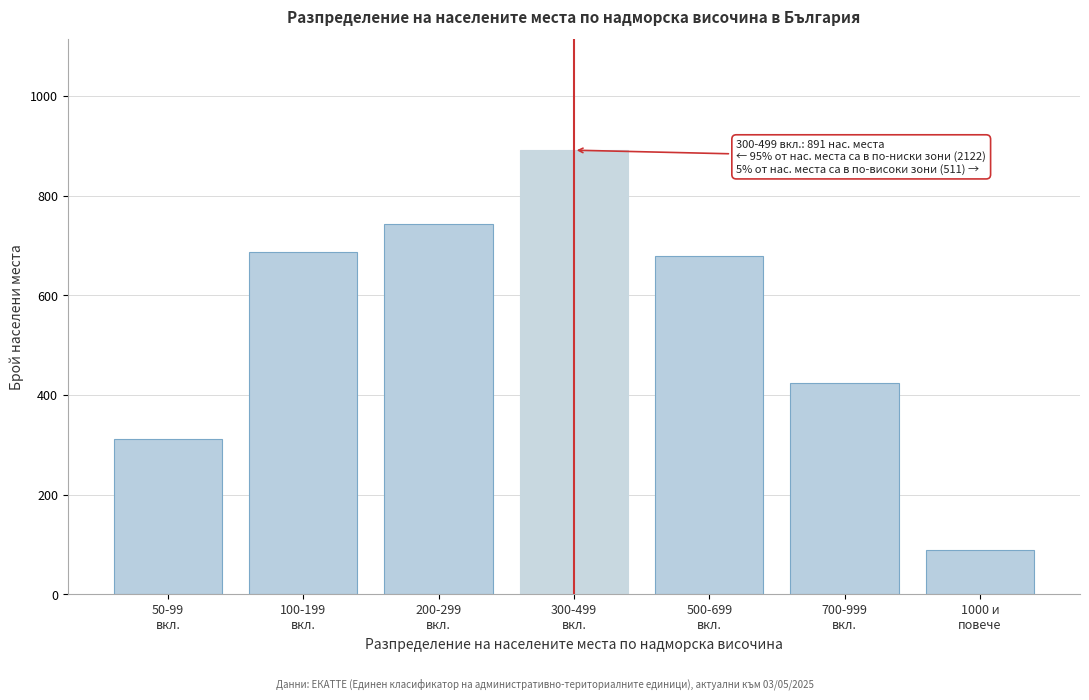

Reading left to right, transcribe all the data shown in this chart.

312	687	743	891	678	423	88